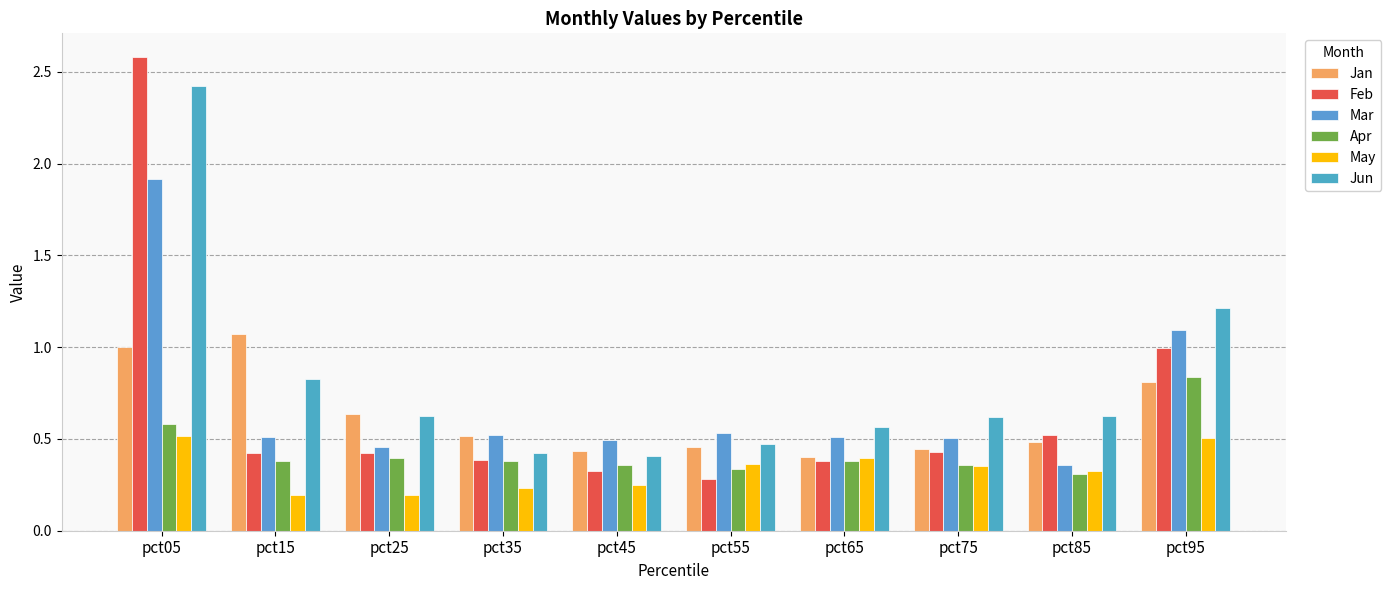

Rank the series at pct05 from lowest to highest value.

May, Apr, Jan, Mar, Jun, Feb